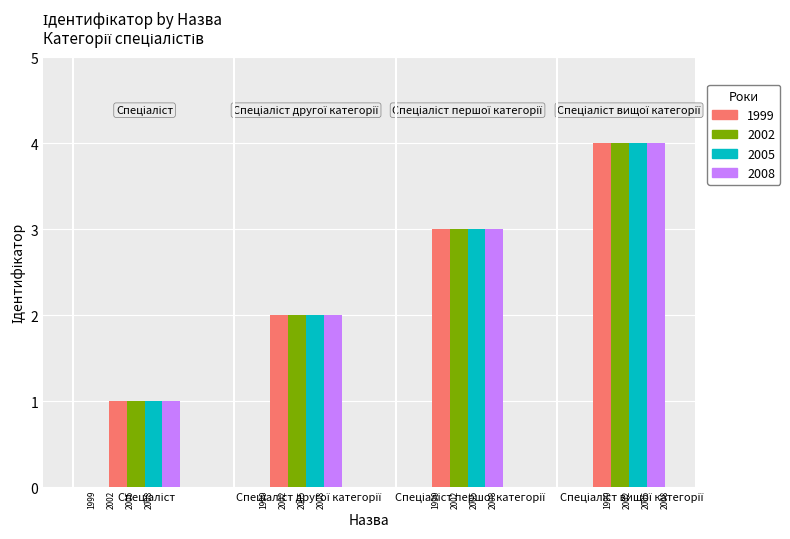

Is the value of 1999 at Спеціаліст другої категорії greater than the value of 2005 at Спеціаліст першої категорії?

No